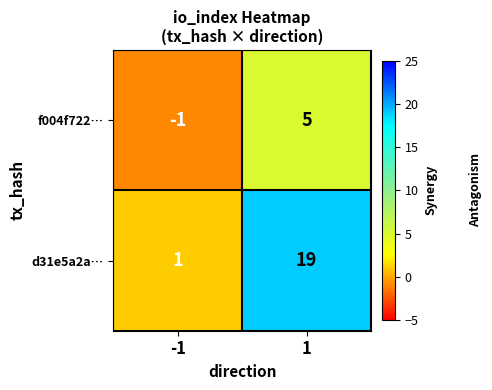

What is the approximate value of d31e5a2a… at 1?

19